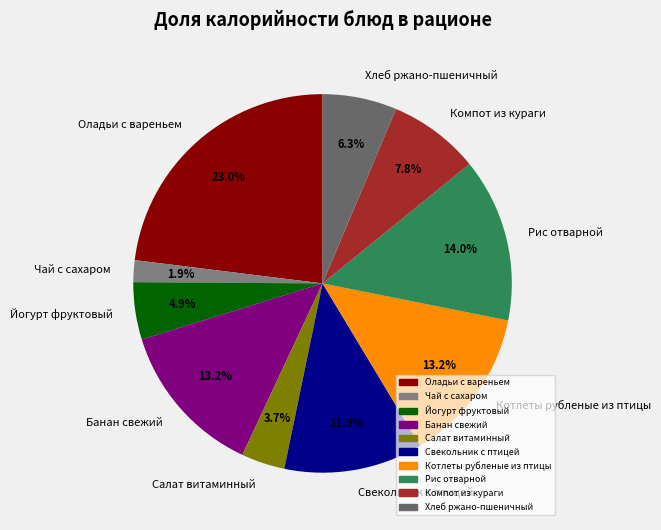

To the nearest percent, what percentage of the pie is Оладьи с вареньем?

23%